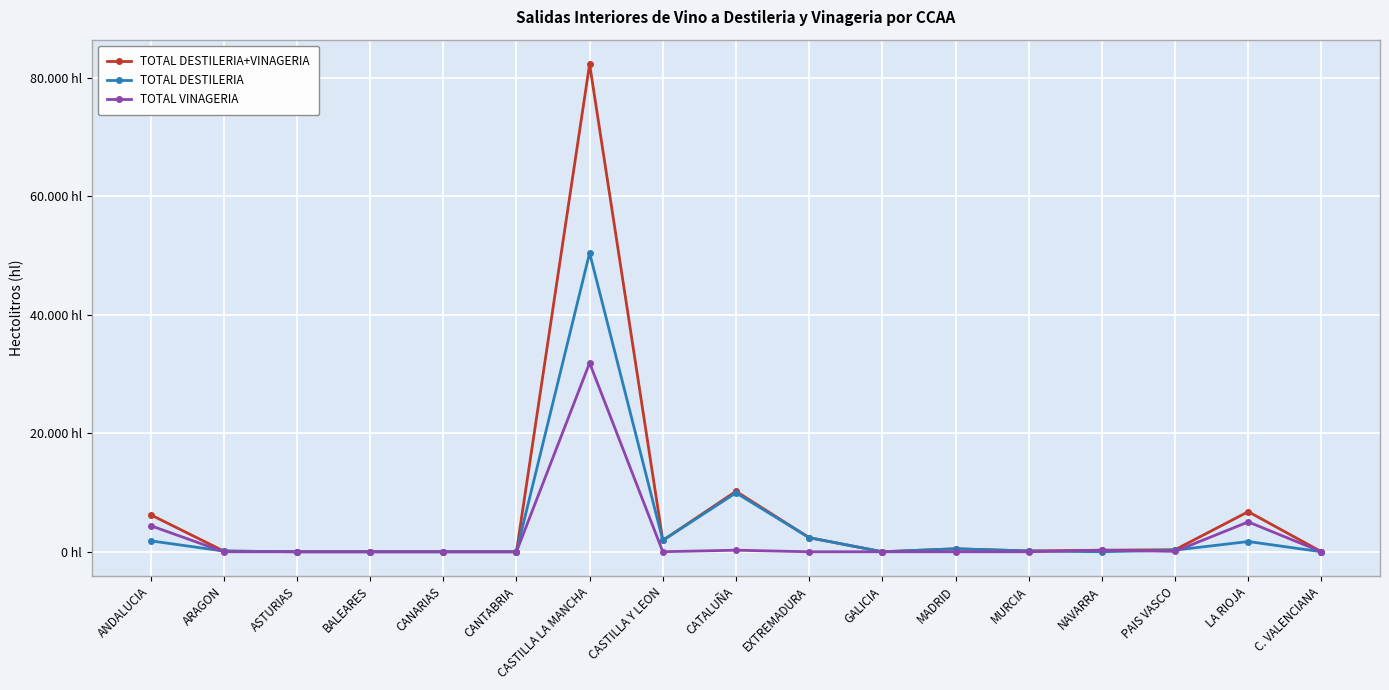

Does the chart have visible grid lines?

Yes